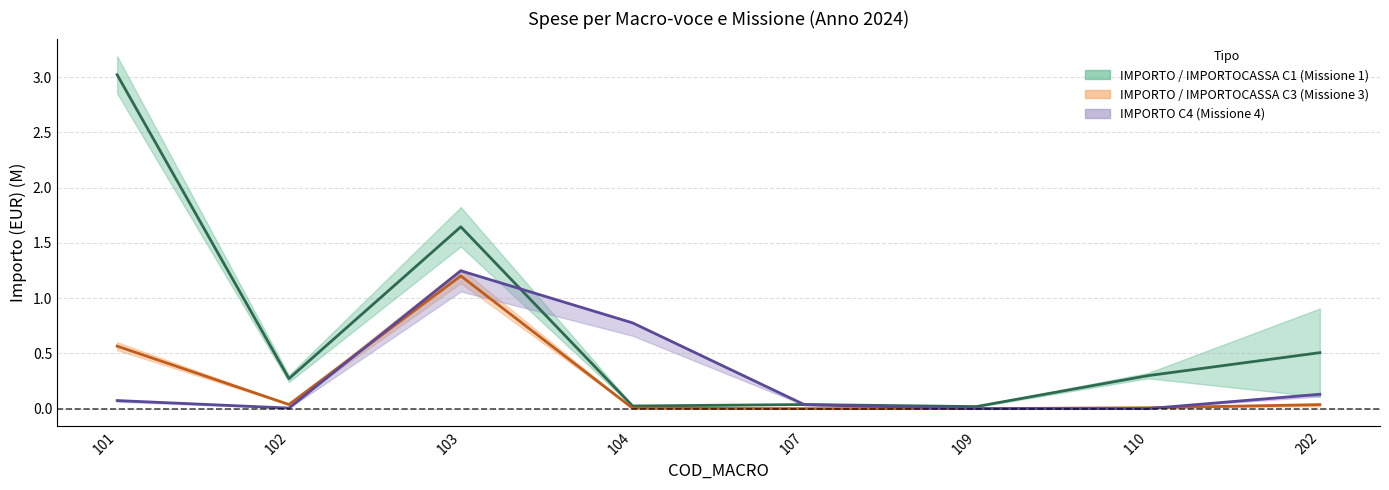

Is it true that Media C1 equals 0.0 at 109?

True